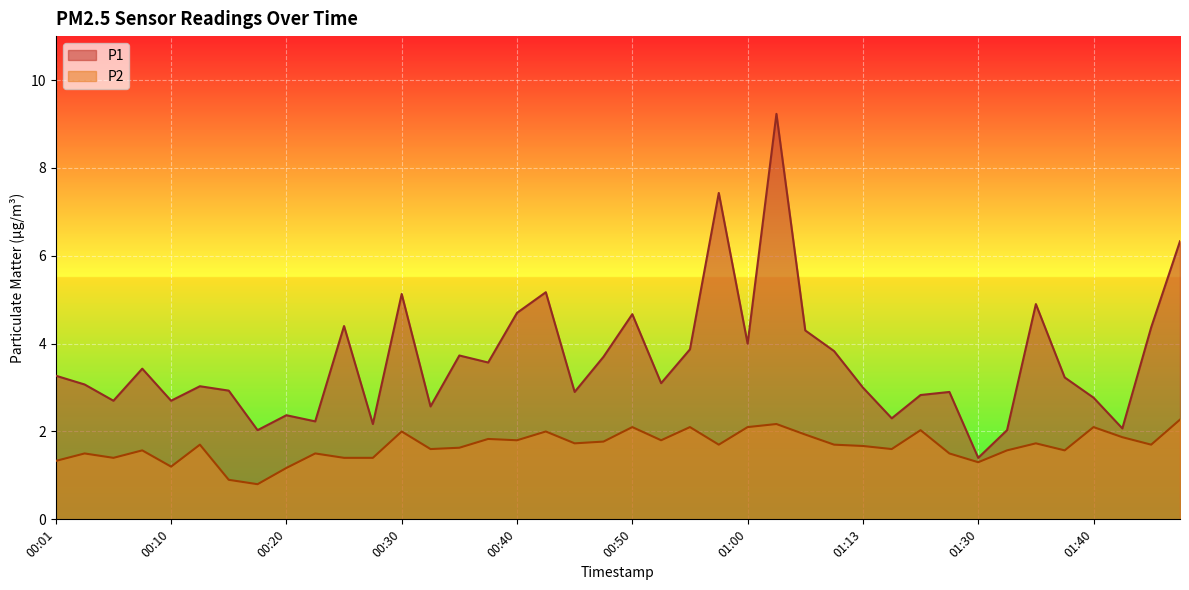

At which category is the sum across all series the highest?

01:03